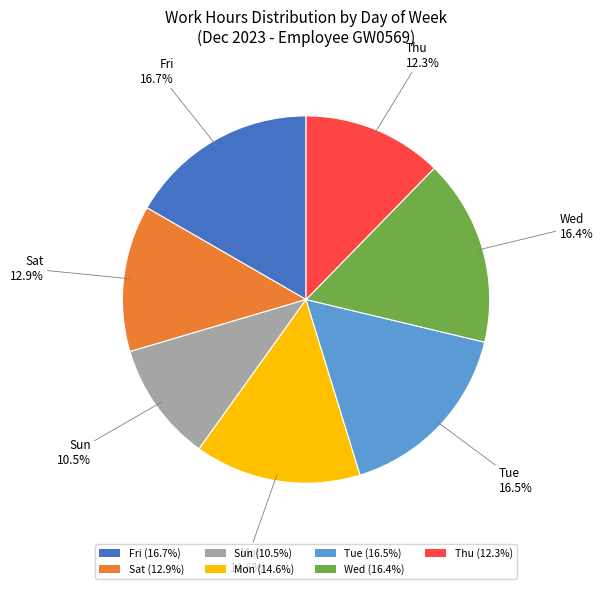

To the nearest percent, what is the combined percentage of Mon and Fri?

31%